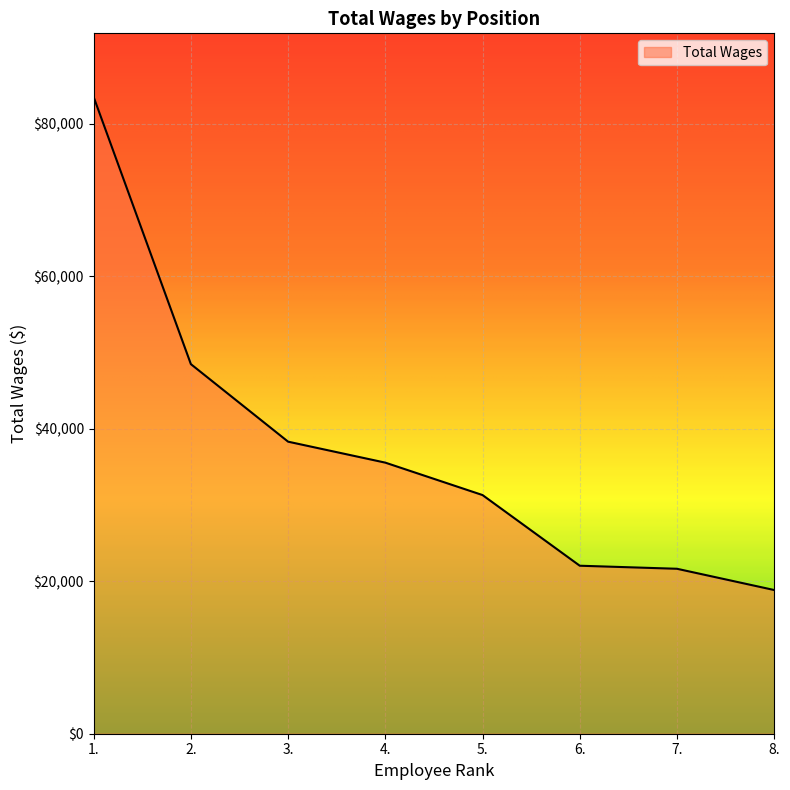

What is the change in value from 2. to 4.?

-12923